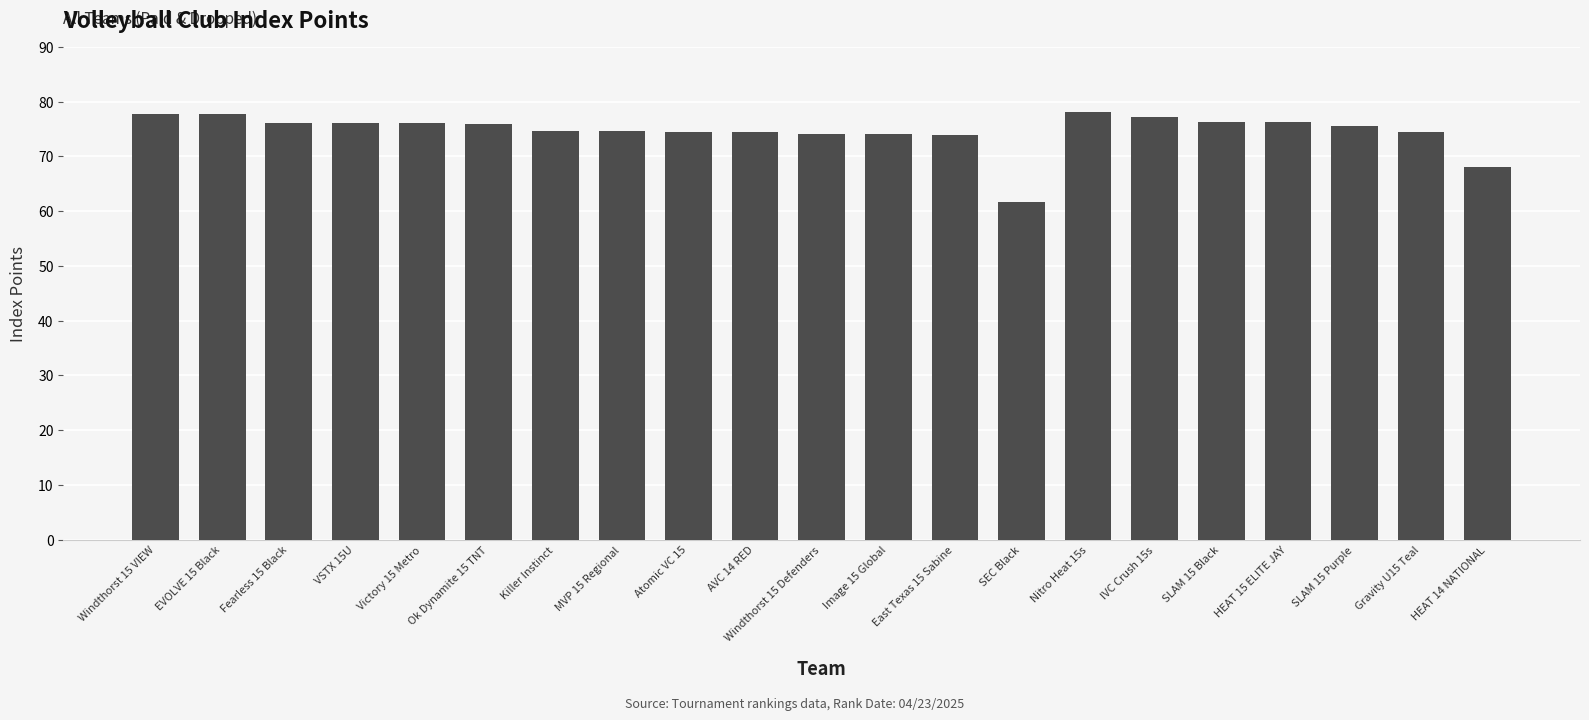

What is the ratio of the value at Killer Instinct to the value at HEAT 14 NATIONAL?

1.1